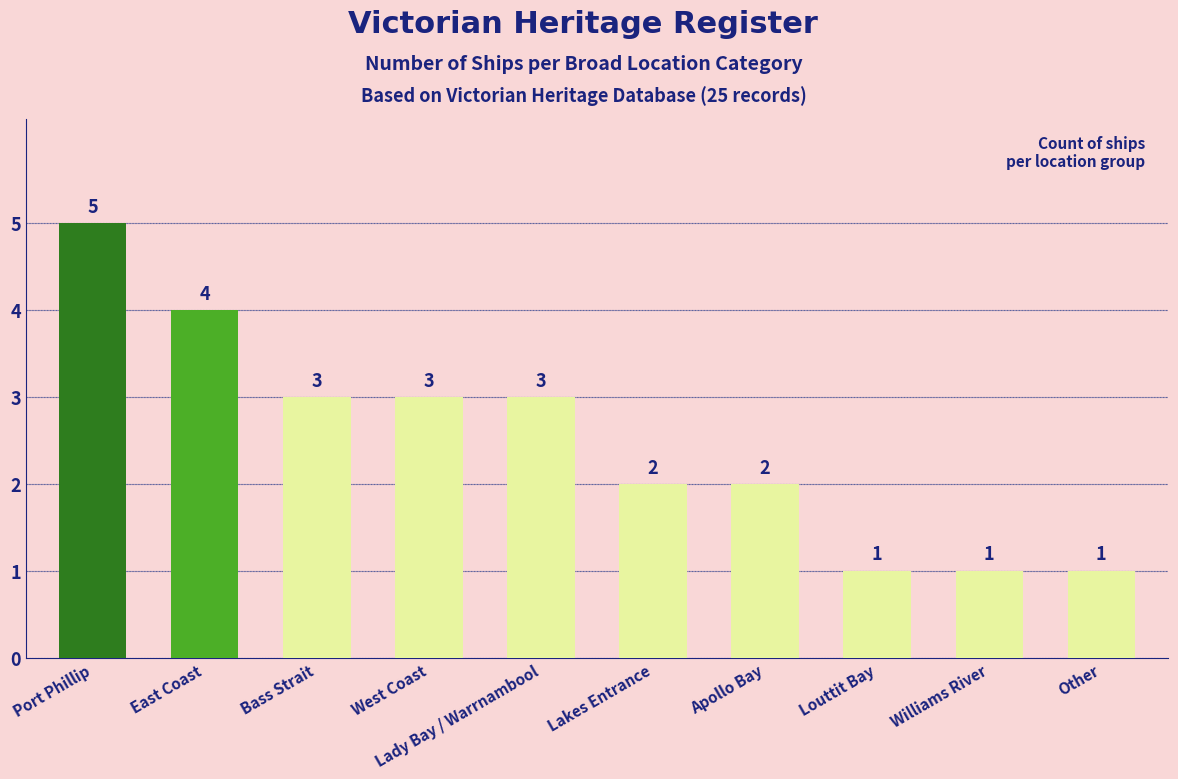

What is the difference between the maximum and minimum values?

4